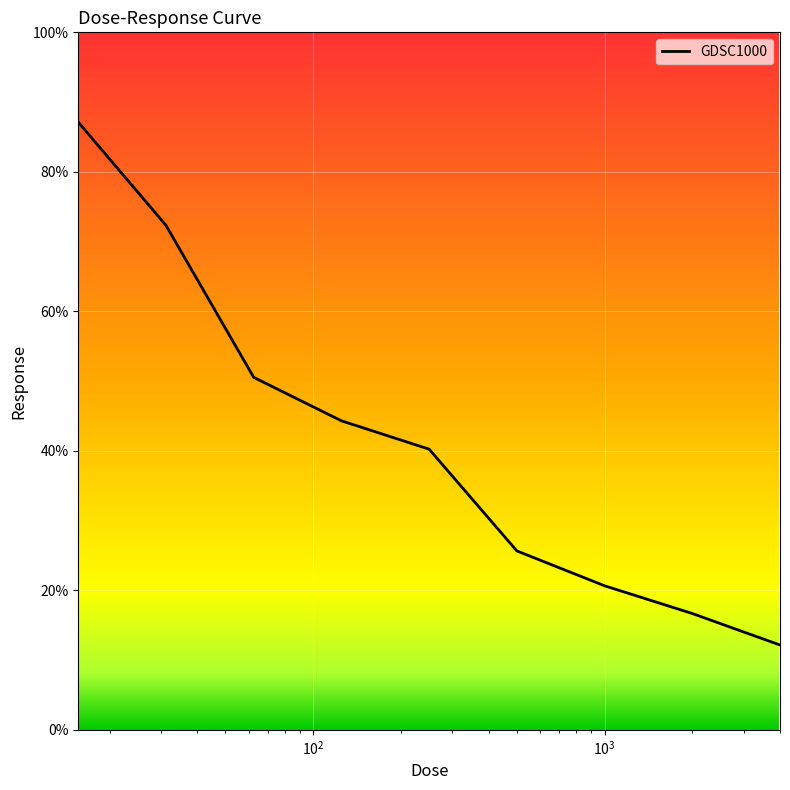

What is the smallest value displayed?

12.2